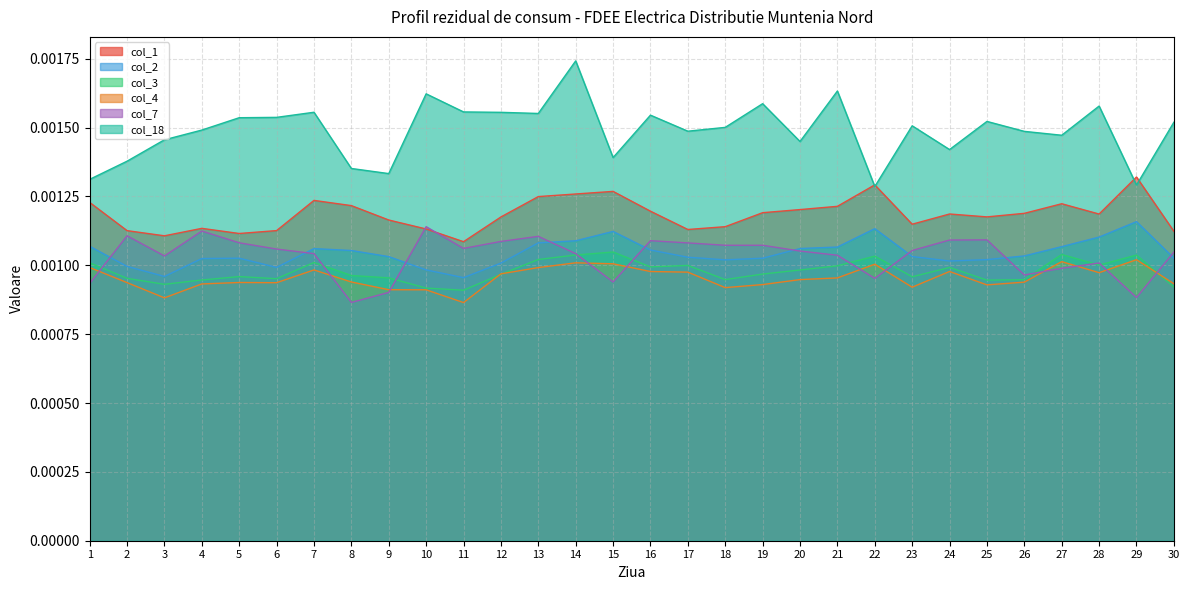

Count the col_7 values in the range 0 to 1.

30